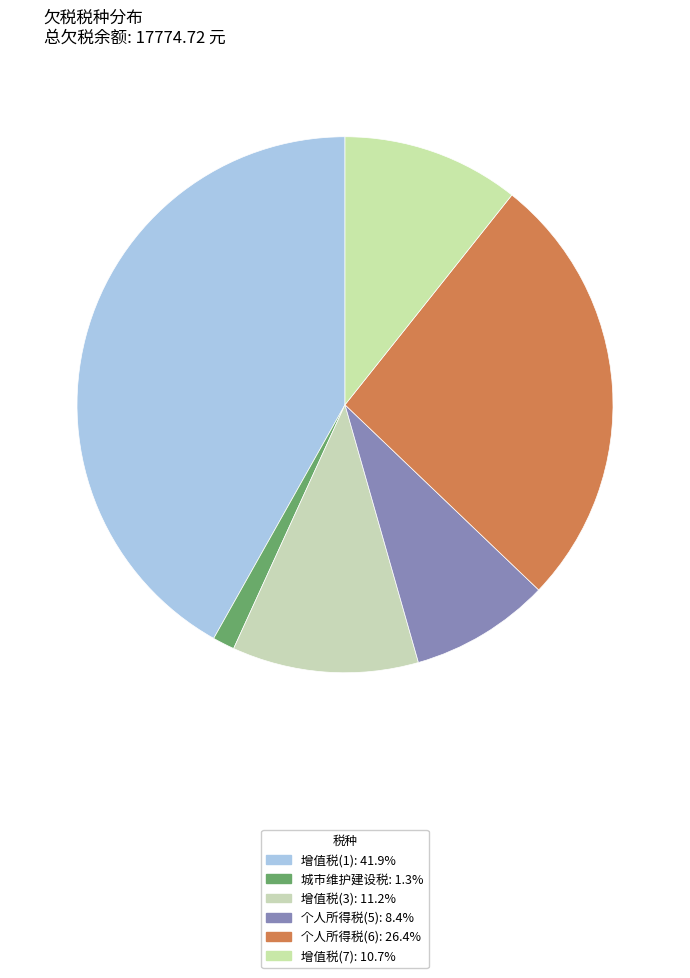

Is there any slice that represents more than half of the pie?

No